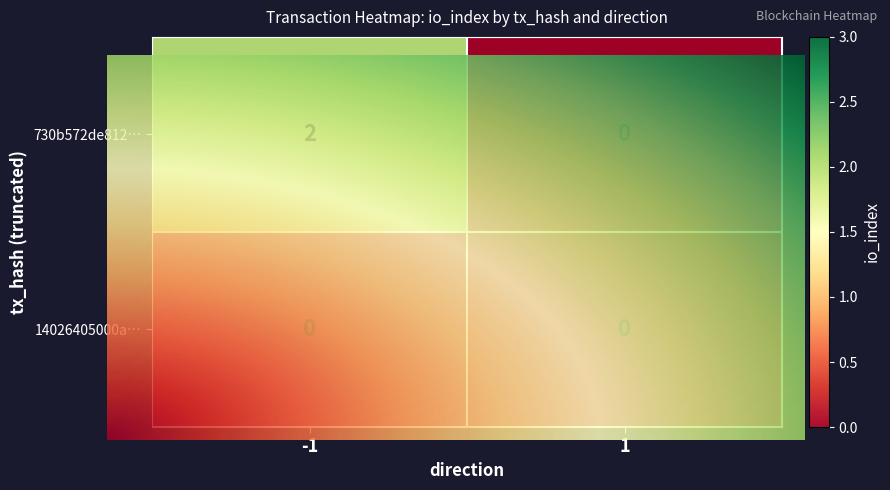

Which series has the widest spread of values?

730b572de81233e4736c0fc80b30aa69a73d1d5